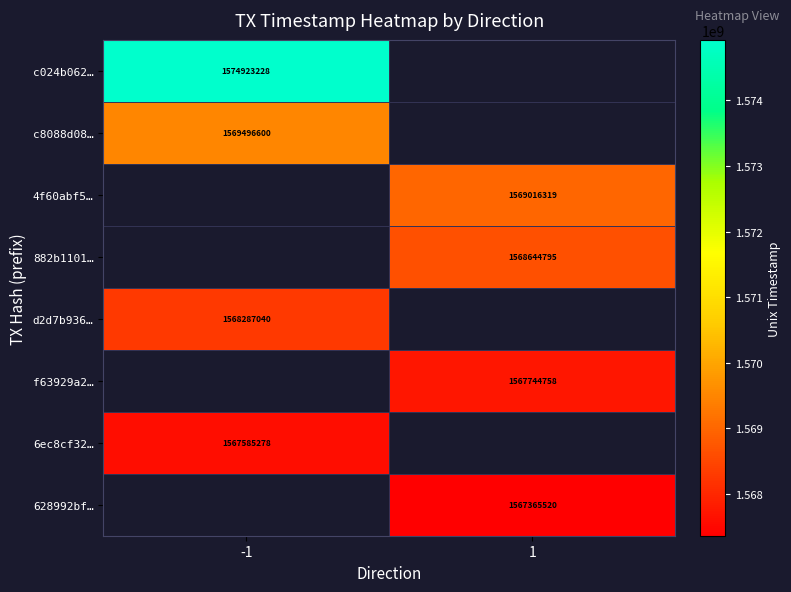

The c024b062… series shows 1574923228 at -1. True or false?

True